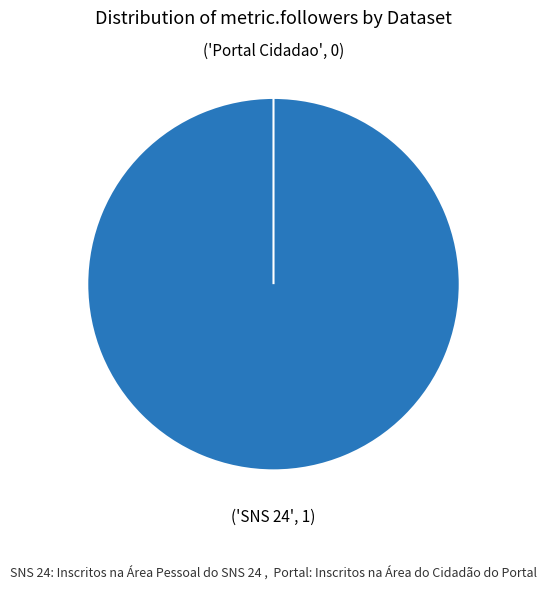

To the nearest percent, what is the average slice percentage?

50%